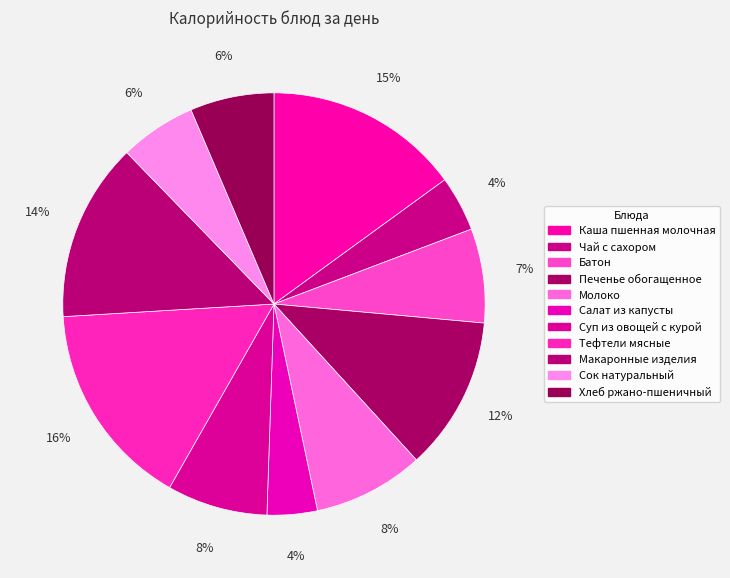

Count the number of slices in the pie.

11